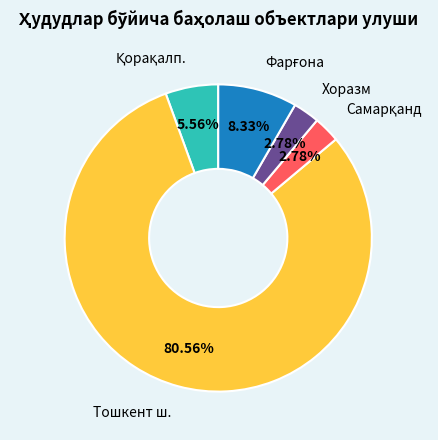

Is there a majority slice in this chart?

Yes